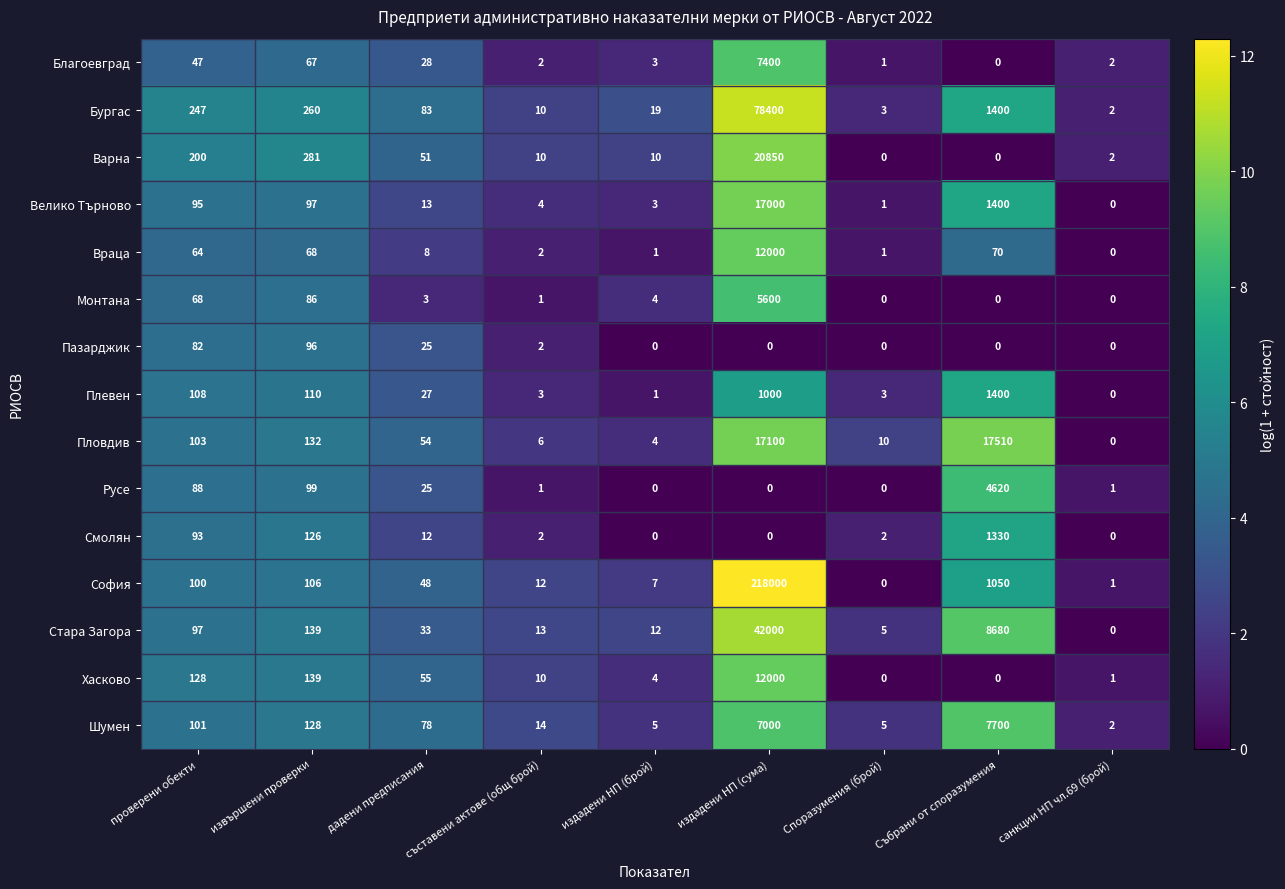

Which series has the largest total across all categories?

София